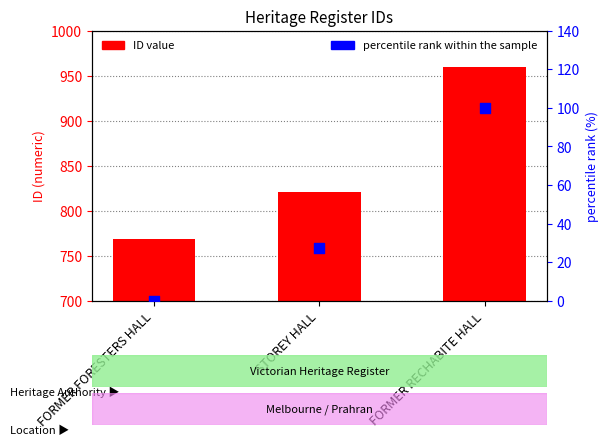

Which series reaches the minimum Y coordinate?

percentile rank within the sample